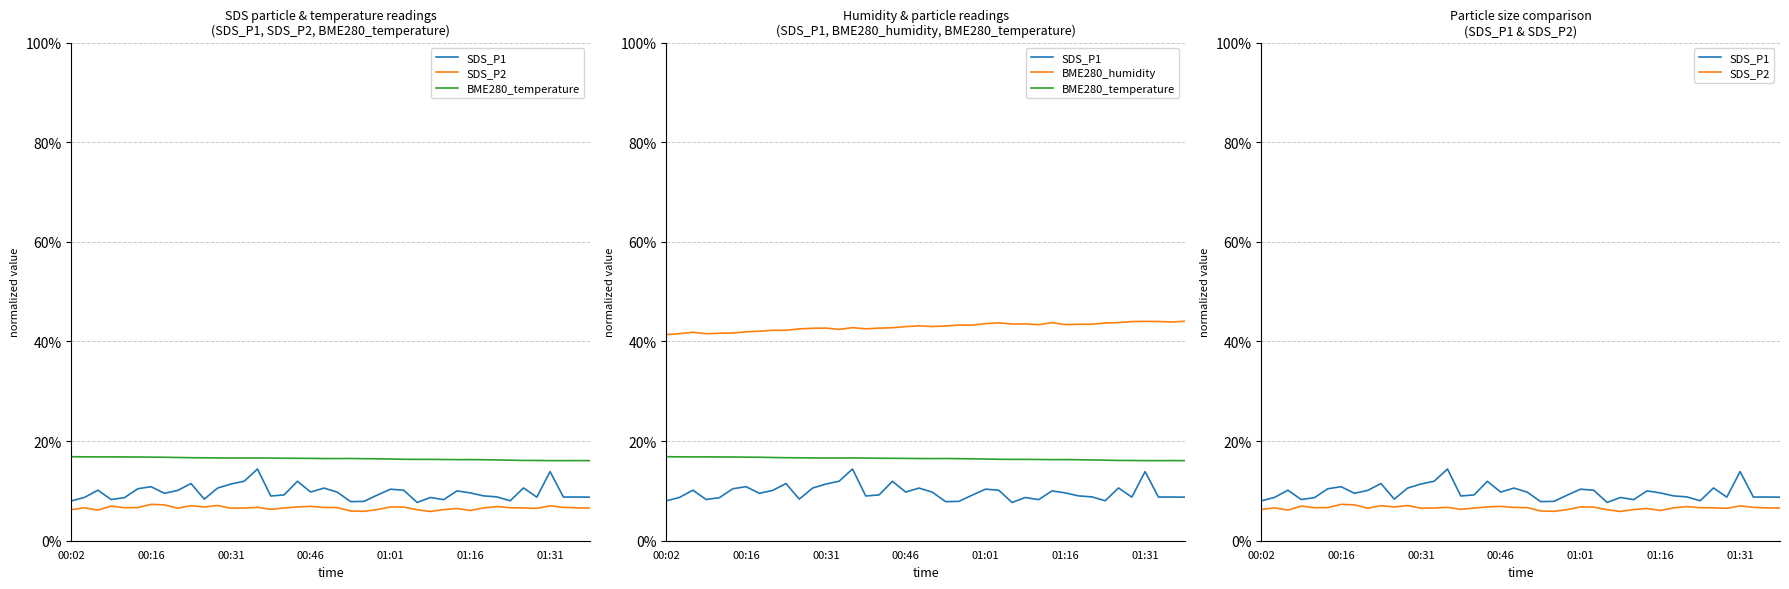

Is it true that BME280_humidity equals 0.4 at 31?

True